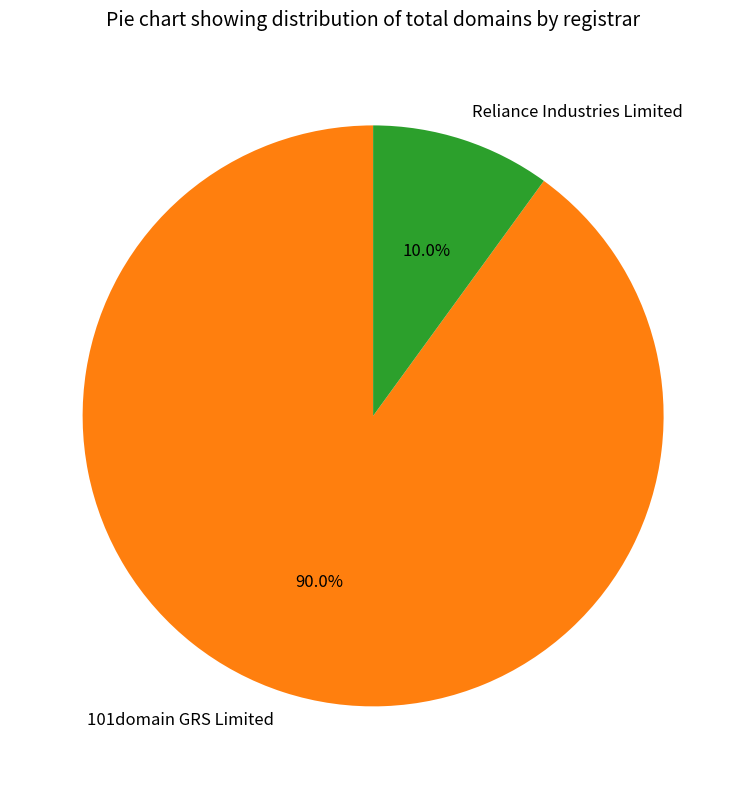

Does 101domain GRS Limited represent more than half of the total?

Yes